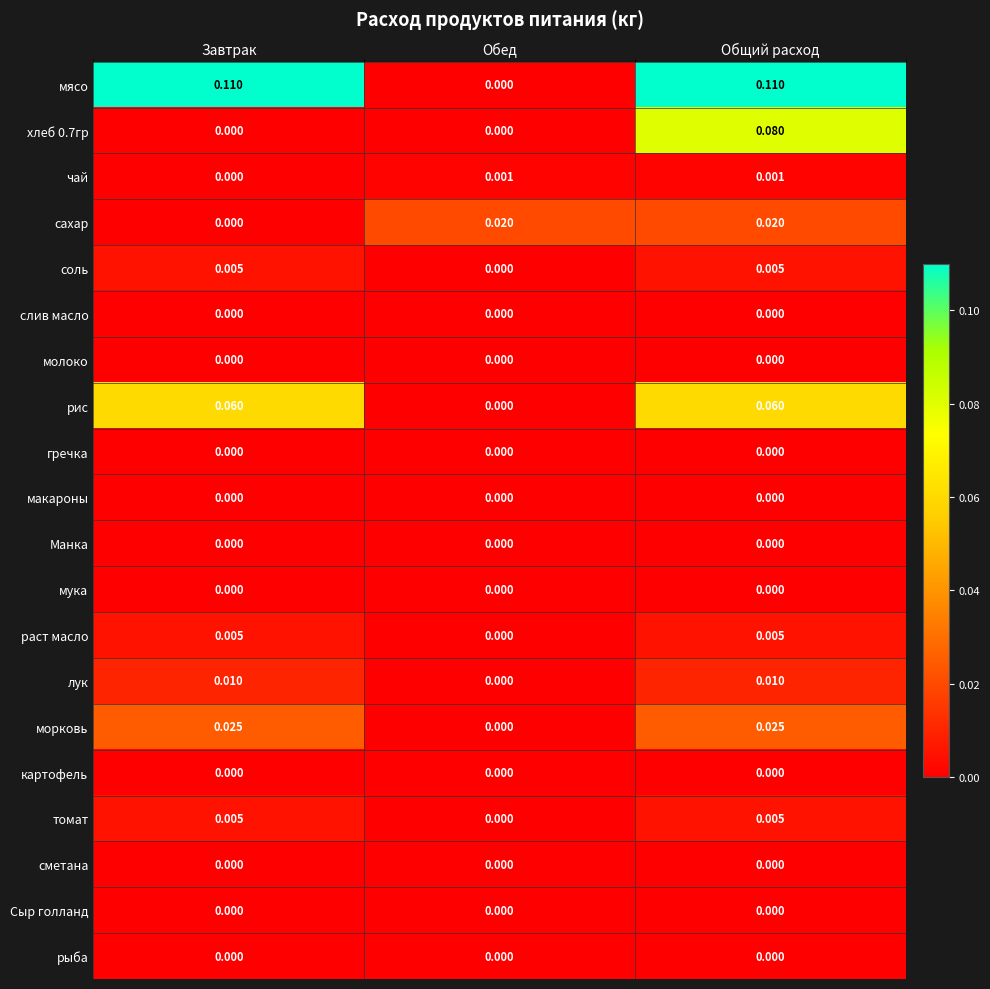

Which series has the widest spread of values?

мясо